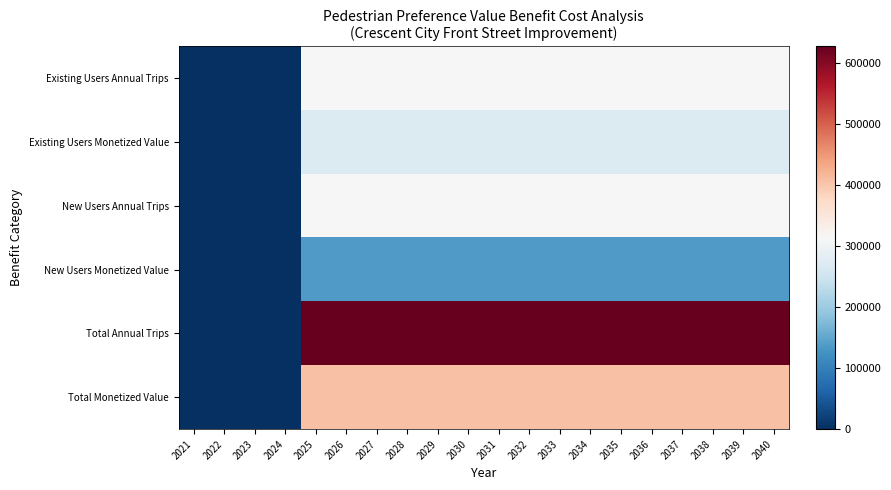

What is the total value across all series at 2037?

2060856